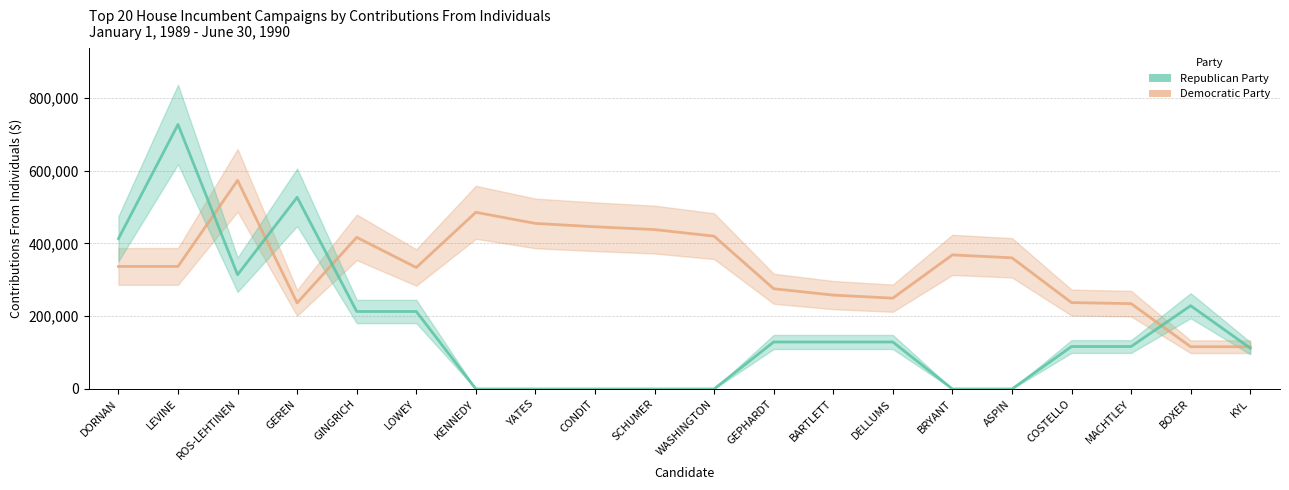

What position from the left is GEPHARDT?

12